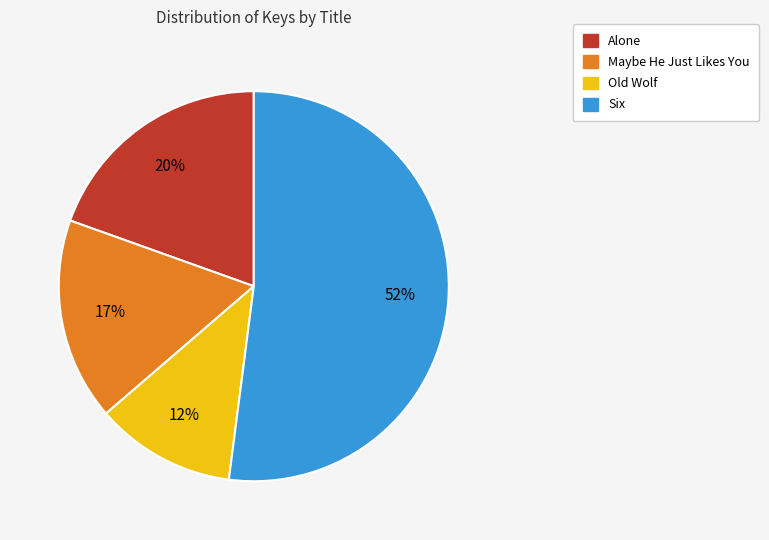

How many segments does this pie chart have?

4